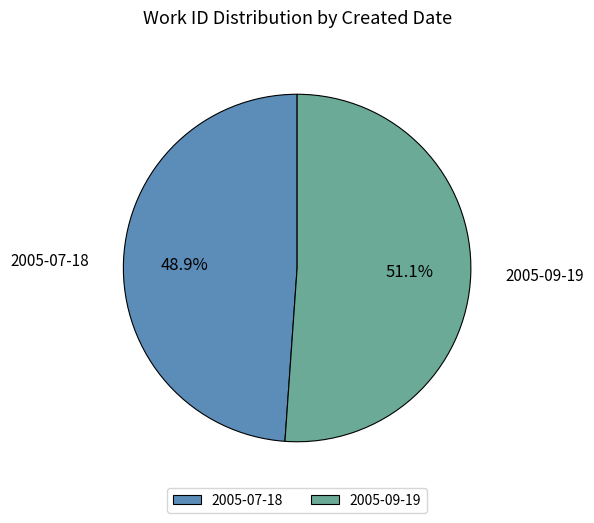

Count the number of slices in the pie.

2